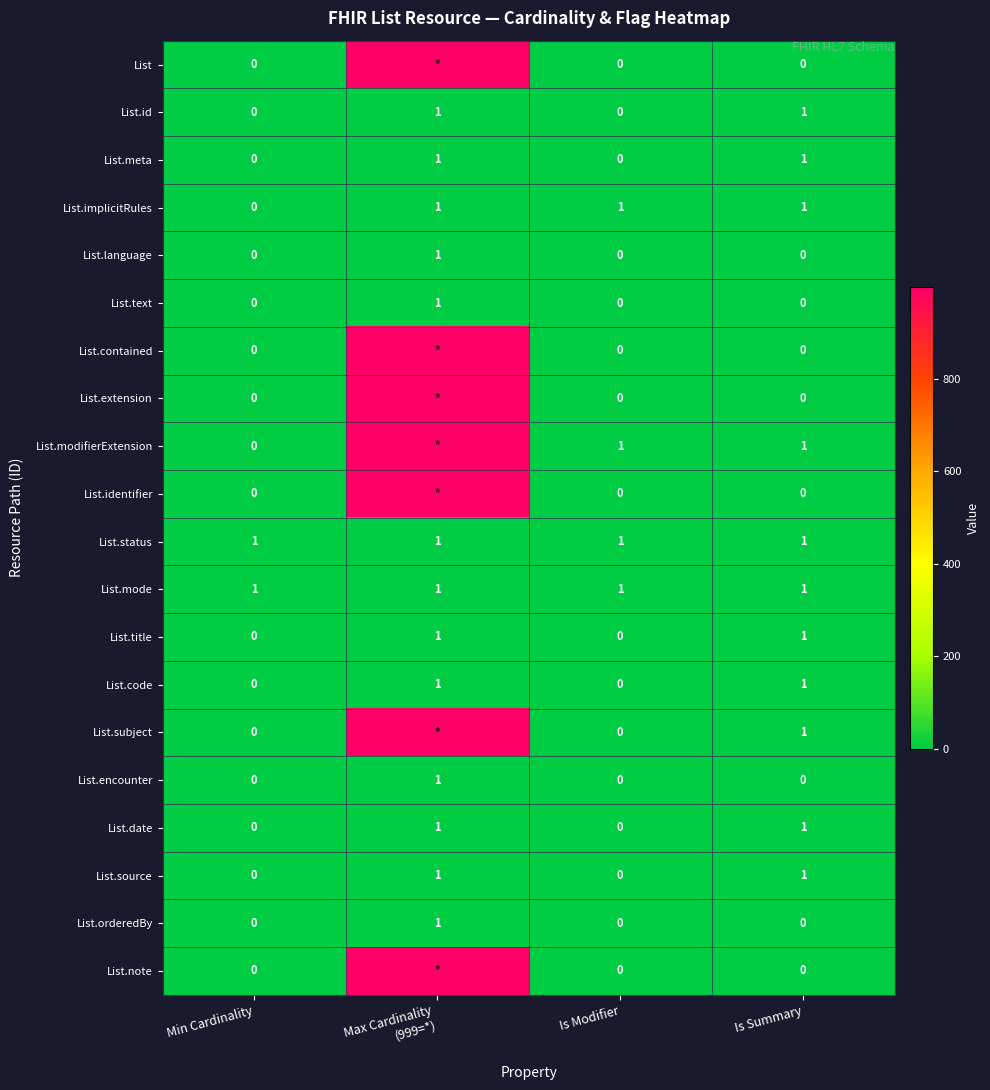

At how many categories does at least one series exceed 602?

1